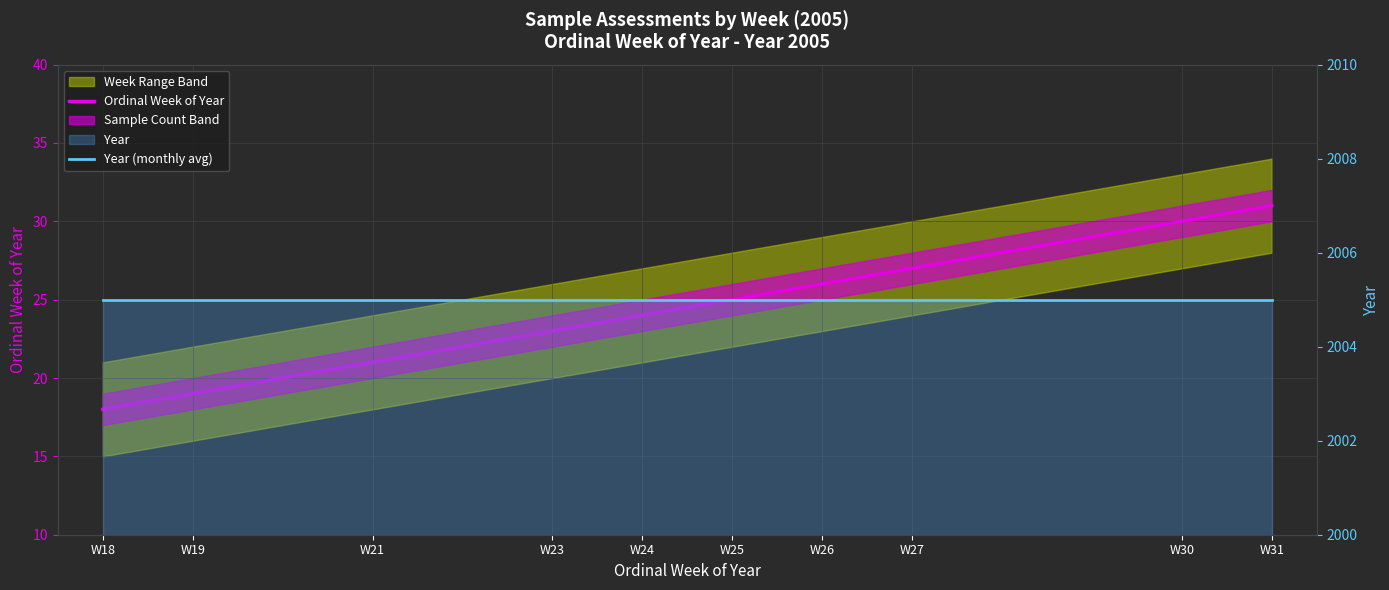

Is it true that Year (monthly avg) equals 2005 at W26?

True